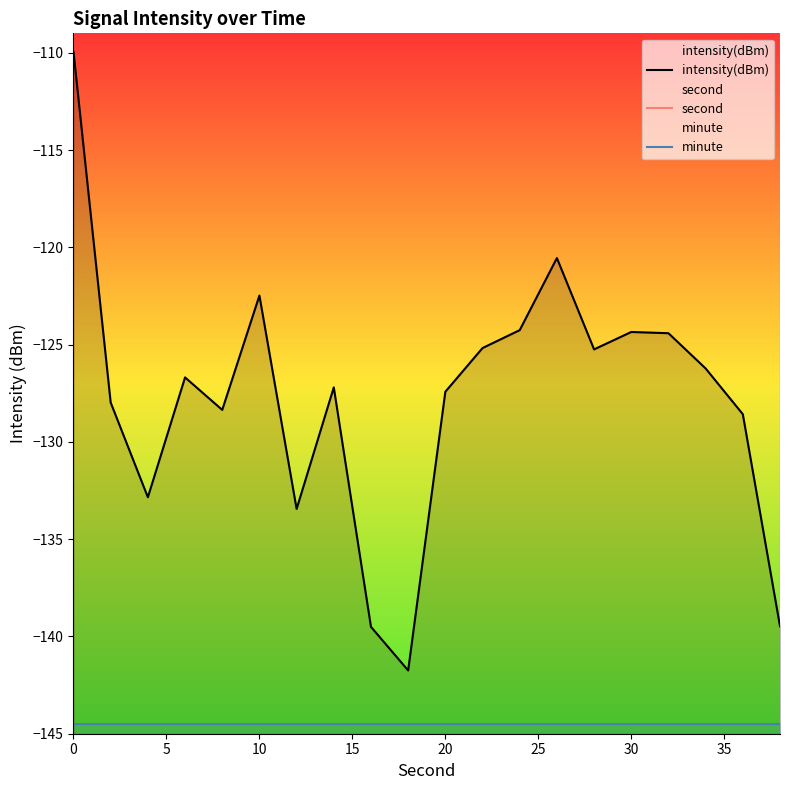

True or false: second has more than 1 interior local peaks.

False